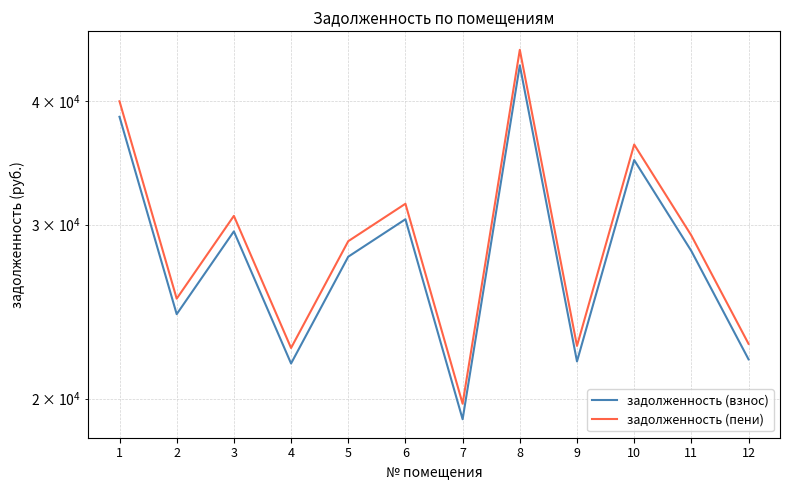

Reading left to right, list all the values displayed in this chart.

задолженность (взнос): 38591.7	24351.5	29539.5	21704.6	27845.3	30386.5	19057.7	43514.9	21810.4	34886.1	28215.9	21916.4
задолженность (пени): 40013.3	25248.5	30627.6	22504.1	28871.0	31505.8	19759.7	45117.8	22613.8	36171.1	29255.3	22723.7